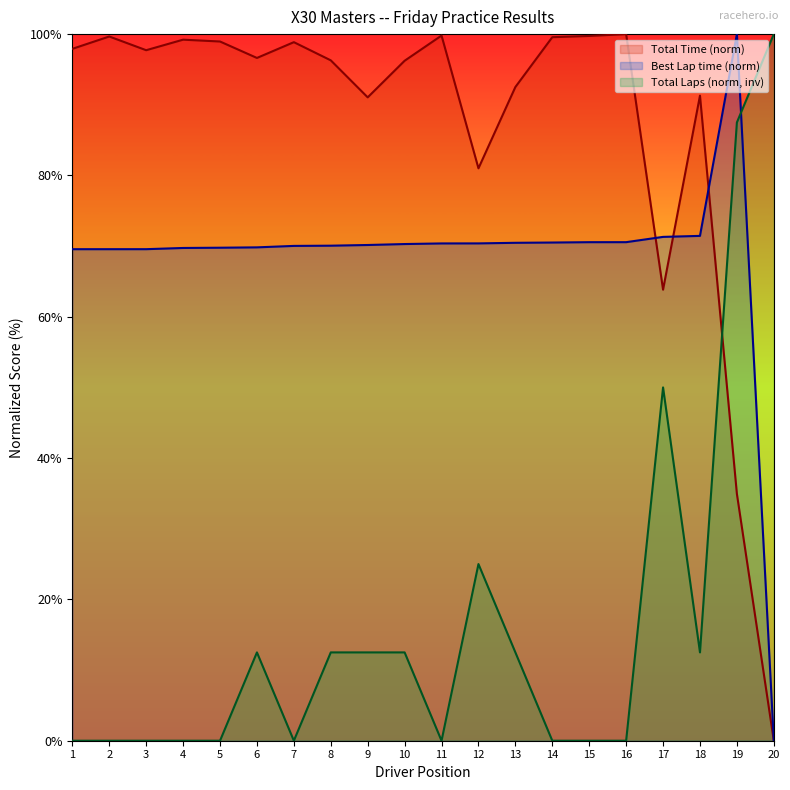

In Total Laps, how many points are higher than both neighbors (excluding endpoints)?

3